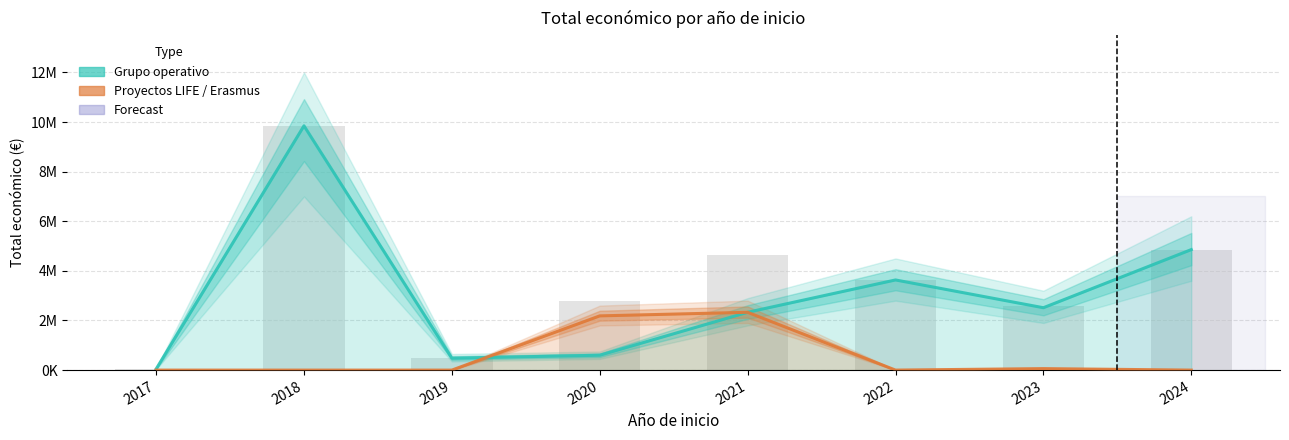

Reading left to right, extract all data points from this chart.

Grupo operativo: 42072	9847932	479500	599962	2329866	3633716	2514414	4857035
Proyectos LIFE / Erasmus: 0	0	0	2185777	2329866	0	60000	0